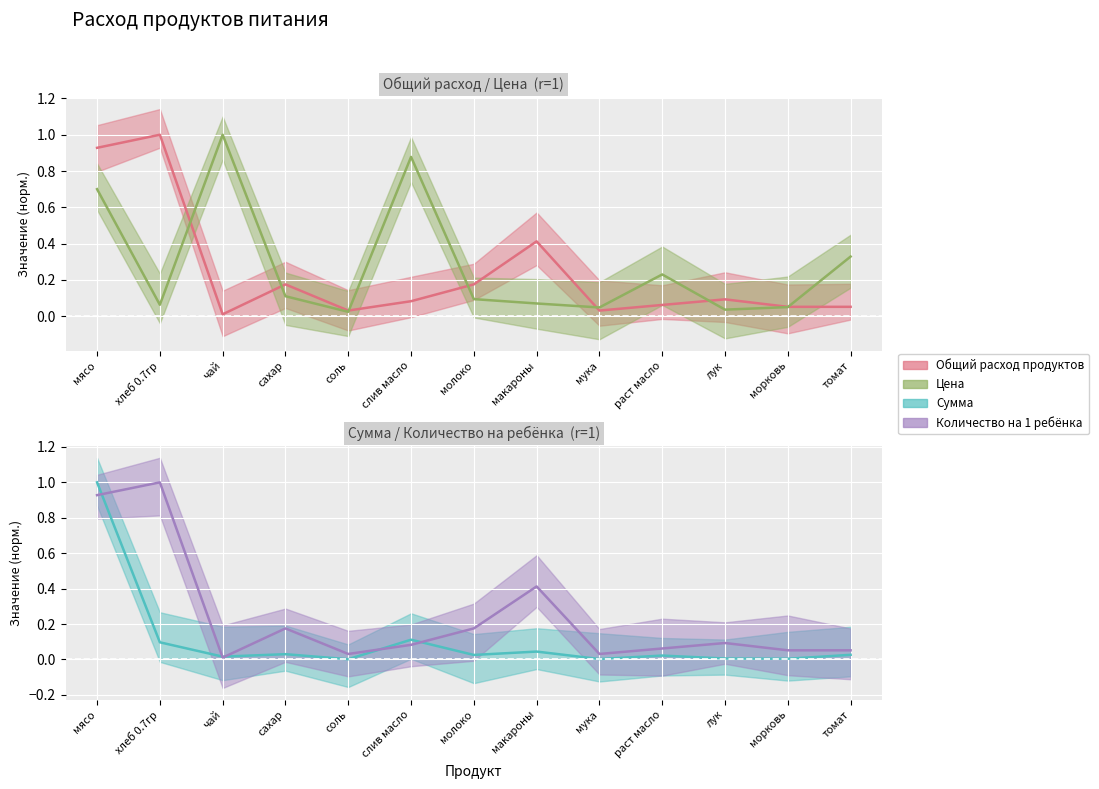

Reading left to right, list all the values displayed in this chart.

Общий расход продуктов: мясо=0.9	хлеб 0.7гр=1.0	чай=0.0	сахар=0.2	соль=0.0	слив масло=0.1	молоко=0.2	макароны=0.4	мука=0.0	раст масло=0.1	лук=0.1	морковь=0.1	томат=0.1
Цена: мясо=0.7	хлеб 0.7гр=0.1	чай=1.0	сахар=0.1	соль=0.0	слив масло=0.9	молоко=0.1	макароны=0.1	мука=0.0	раст масло=0.2	лук=0.0	морковь=0.1	томат=0.3
Сумма: мясо=1.0	хлеб 0.7гр=0.1	чай=0.0	сахар=0.0	соль=0.0	слив масло=0.1	молоко=0.0	макароны=0.0	мука=0.0	раст масло=0.0	лук=0.0	морковь=0.0	томат=0.0
Количество на 1 ребёнка: мясо=0.9	хлеб 0.7гр=1.0	чай=0.0	сахар=0.2	соль=0.0	слив масло=0.1	молоко=0.2	макароны=0.4	мука=0.0	раст масло=0.1	лук=0.1	морковь=0.1	томат=0.1